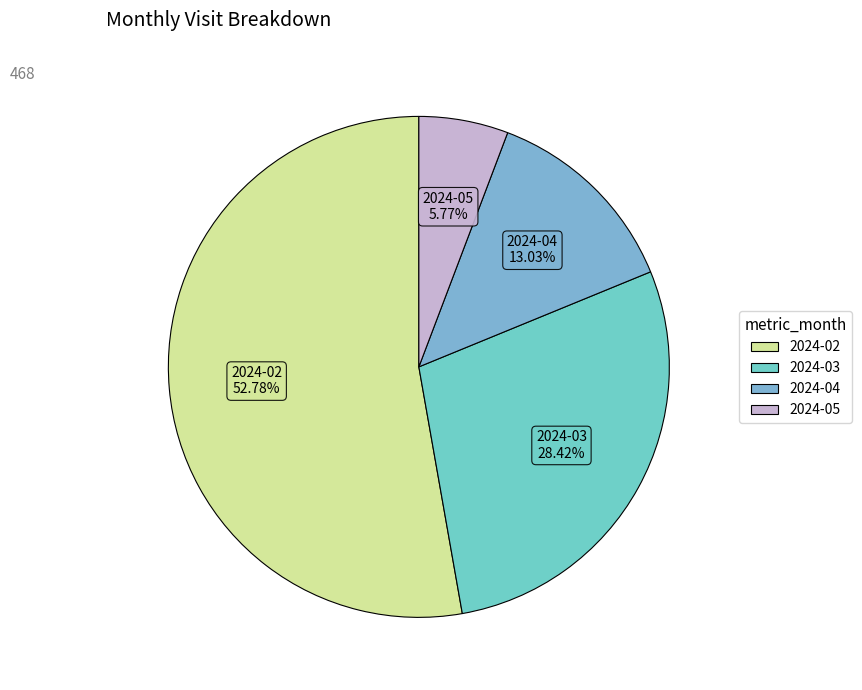

Between 2024-04 and 2024-02, which is larger?

2024-02